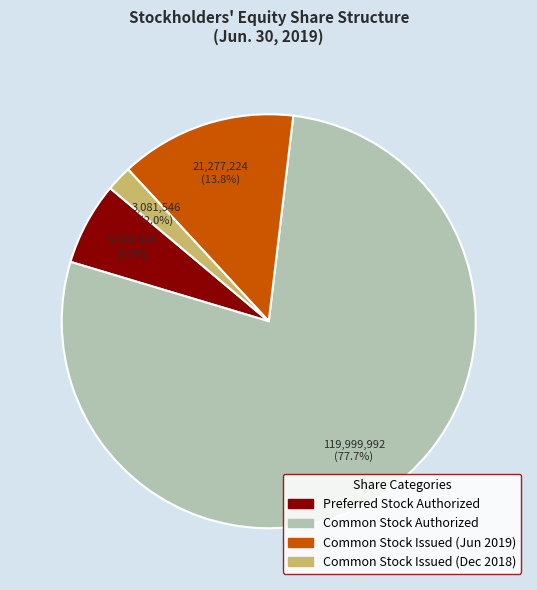

How many segments does this pie chart have?

4